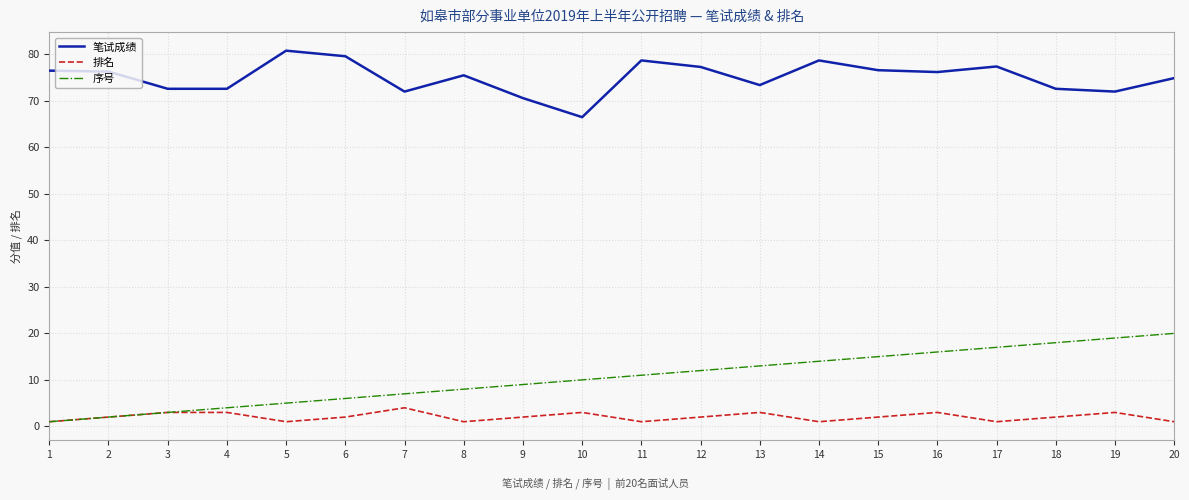

What is the maximum value for 序号?

20.0